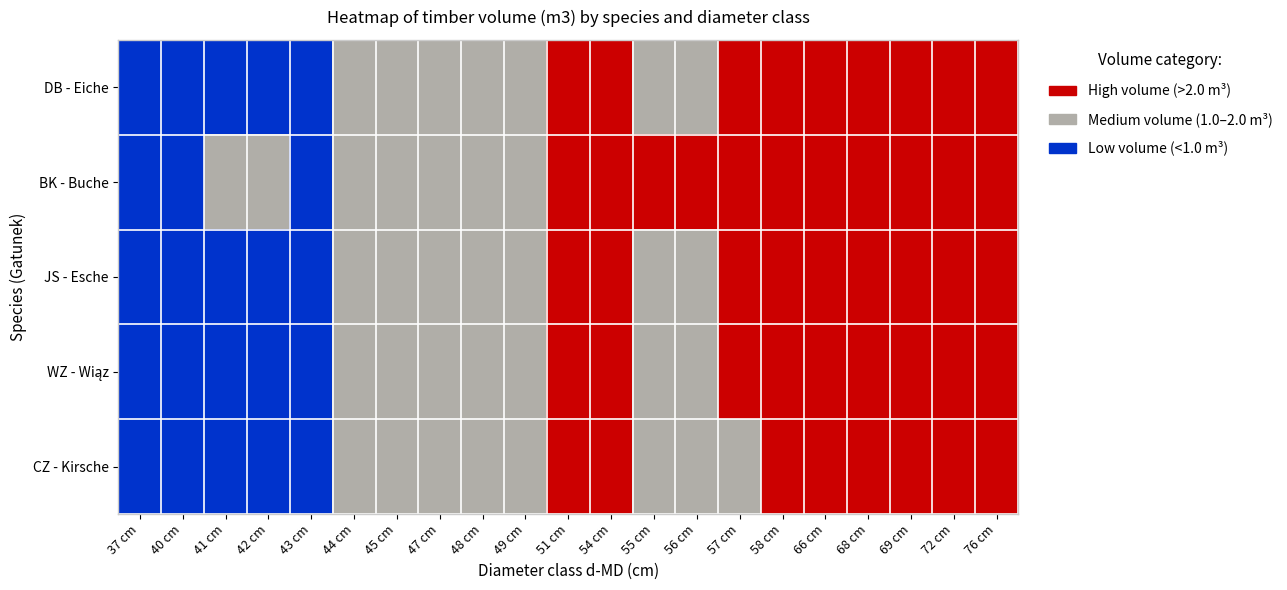

Which category has the highest value across all series?

37 cm